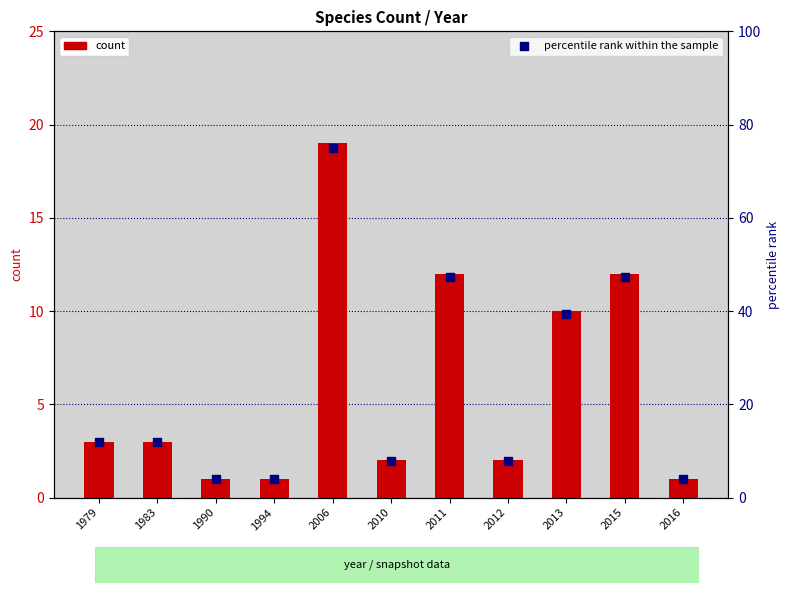

Which series reaches the maximum Y coordinate?

percentile rank within the sample